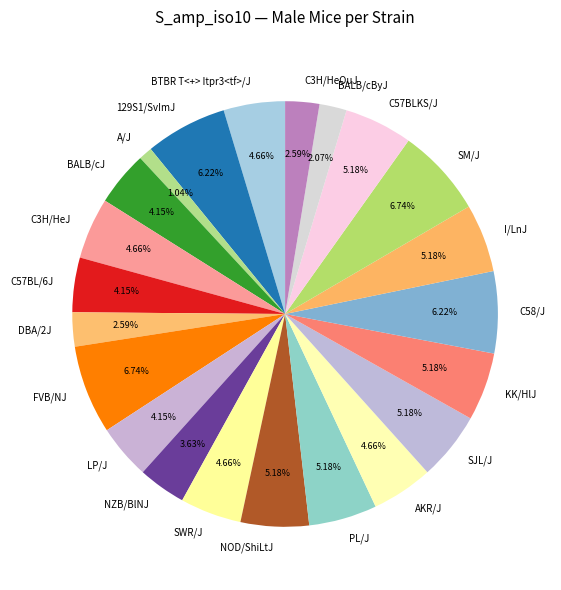

Is there any slice that represents more than half of the pie?

No